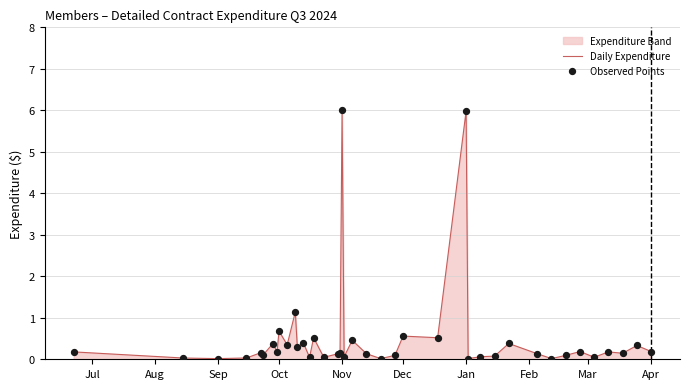

Which series has the largest total across all categories?

Daily Expenditure